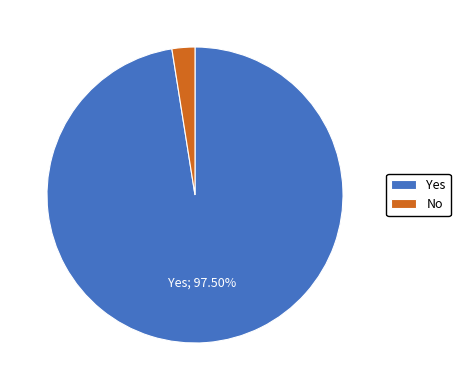

Rank the categories by value from highest to lowest.

Yes, No